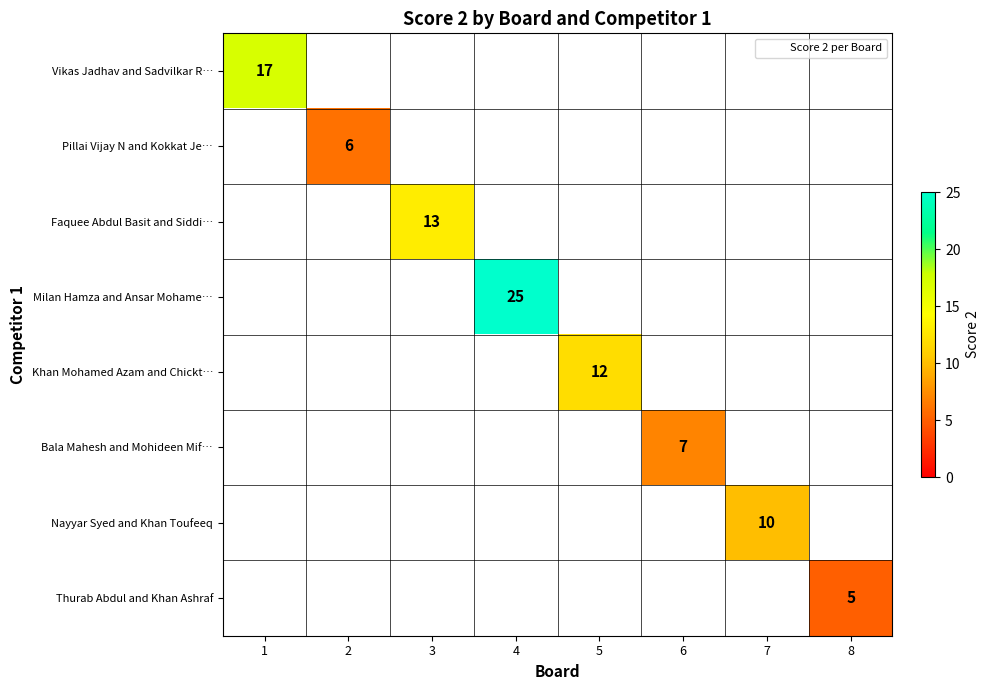

The value of Nayyar Syed and Khan Toufeeq at 7 is 10. True or false?

True